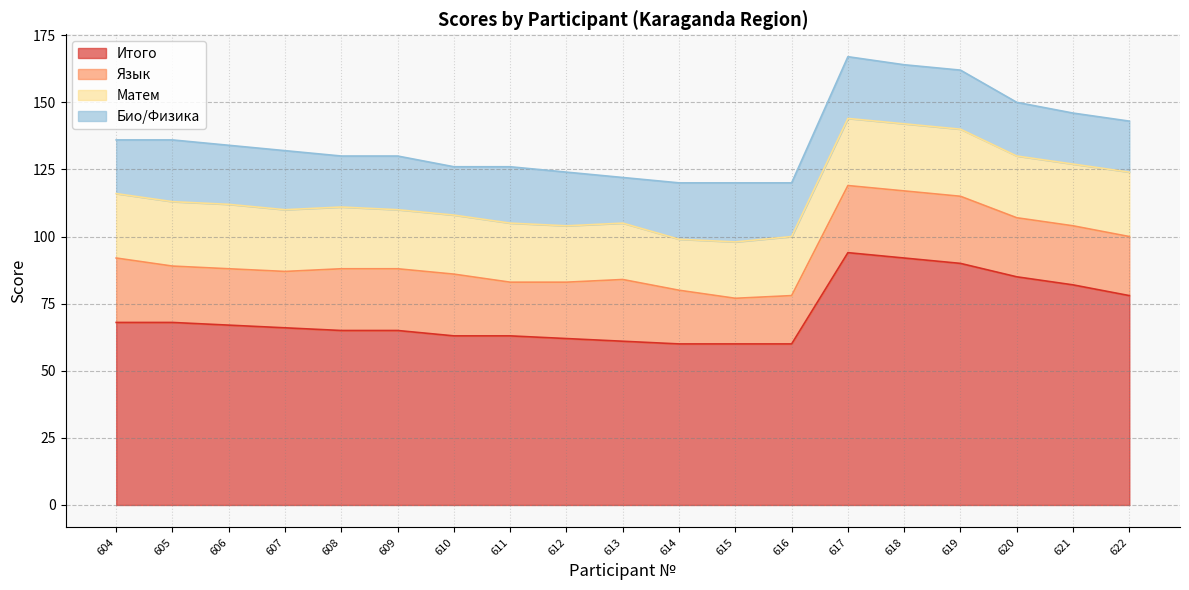

At which label does Язык first exceed 22?

604